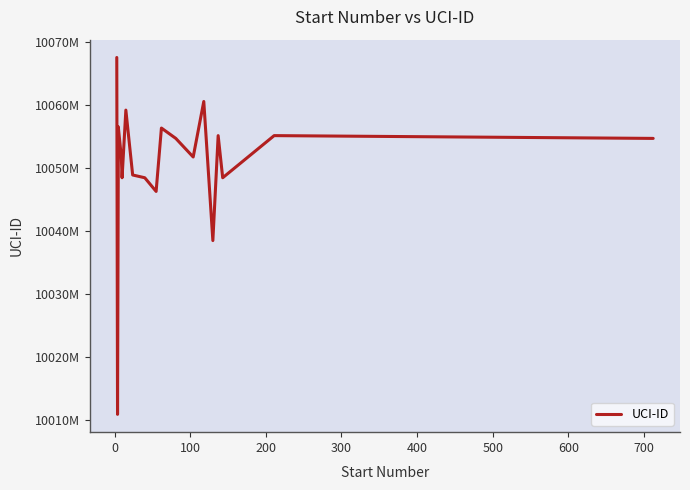

The chart shows a value of 15837552369 at 13. True or false?

False